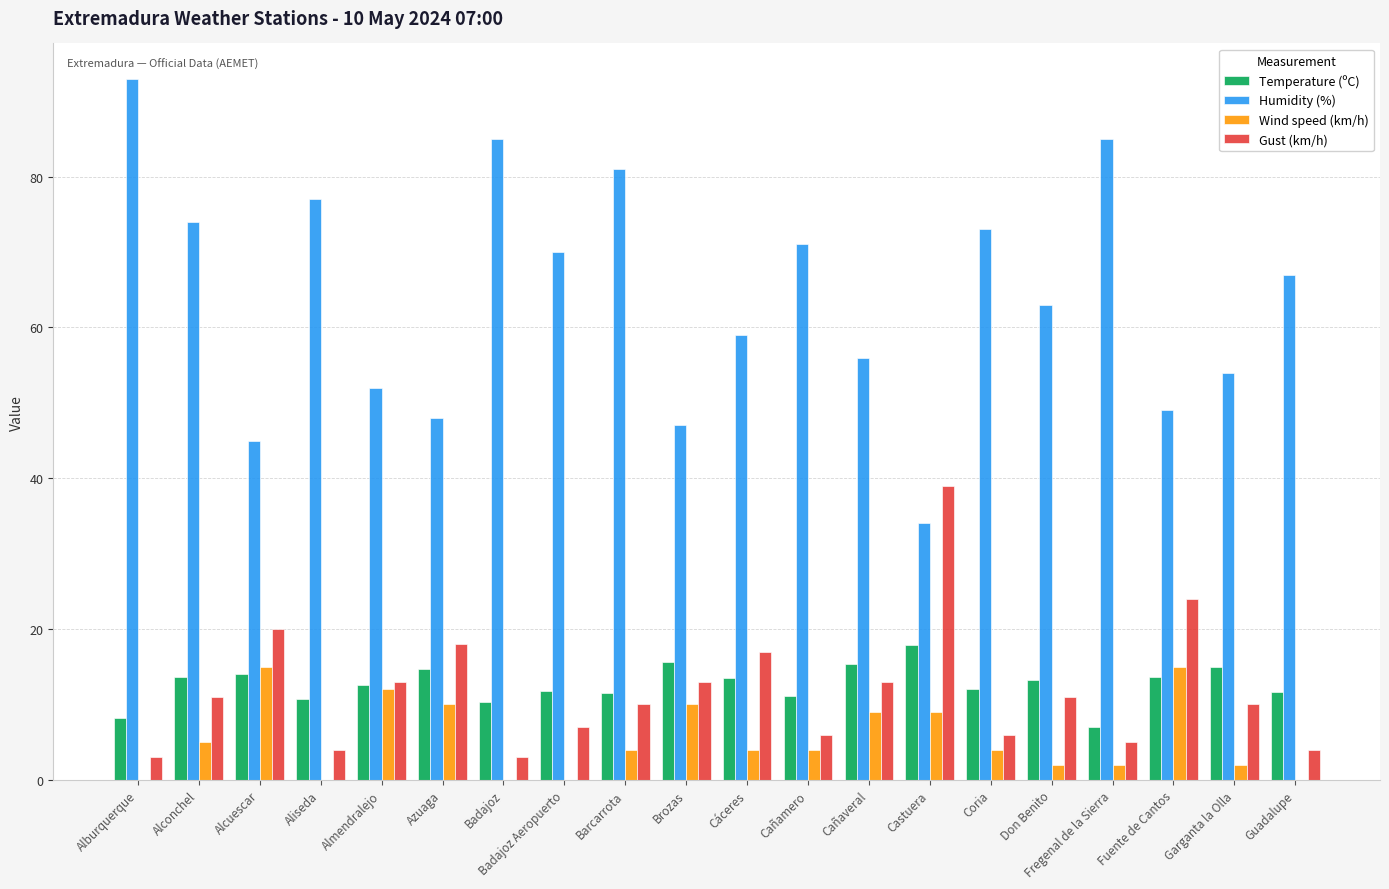

What are all the series names shown in the legend?

Temperature (ºC), Humidity (%), Wind speed (km/h), Gust (km/h)